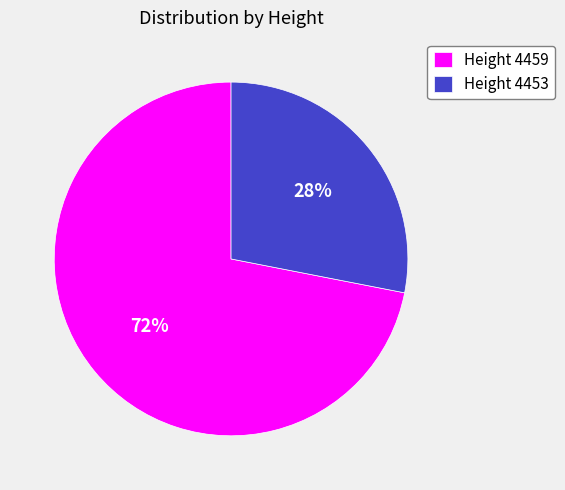

Approximately how many times larger is the value at Height 4453 compared to Height 4459?

0.4